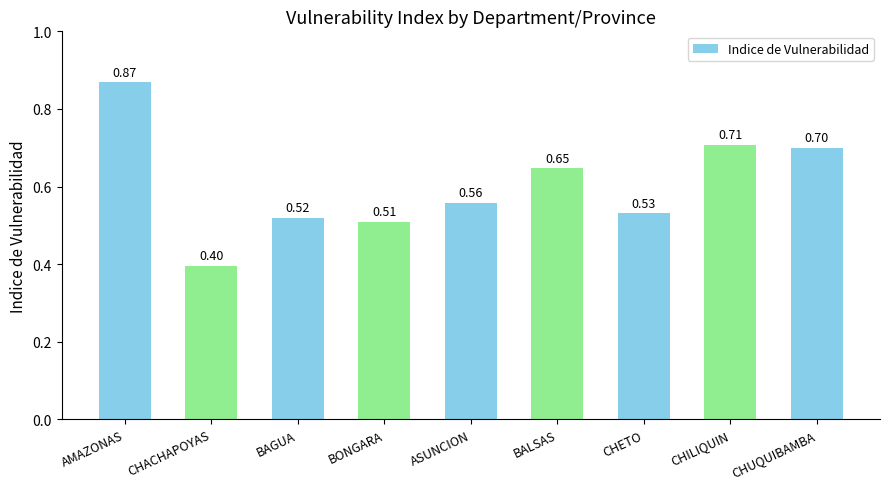

What position from the left is BALSAS?

6